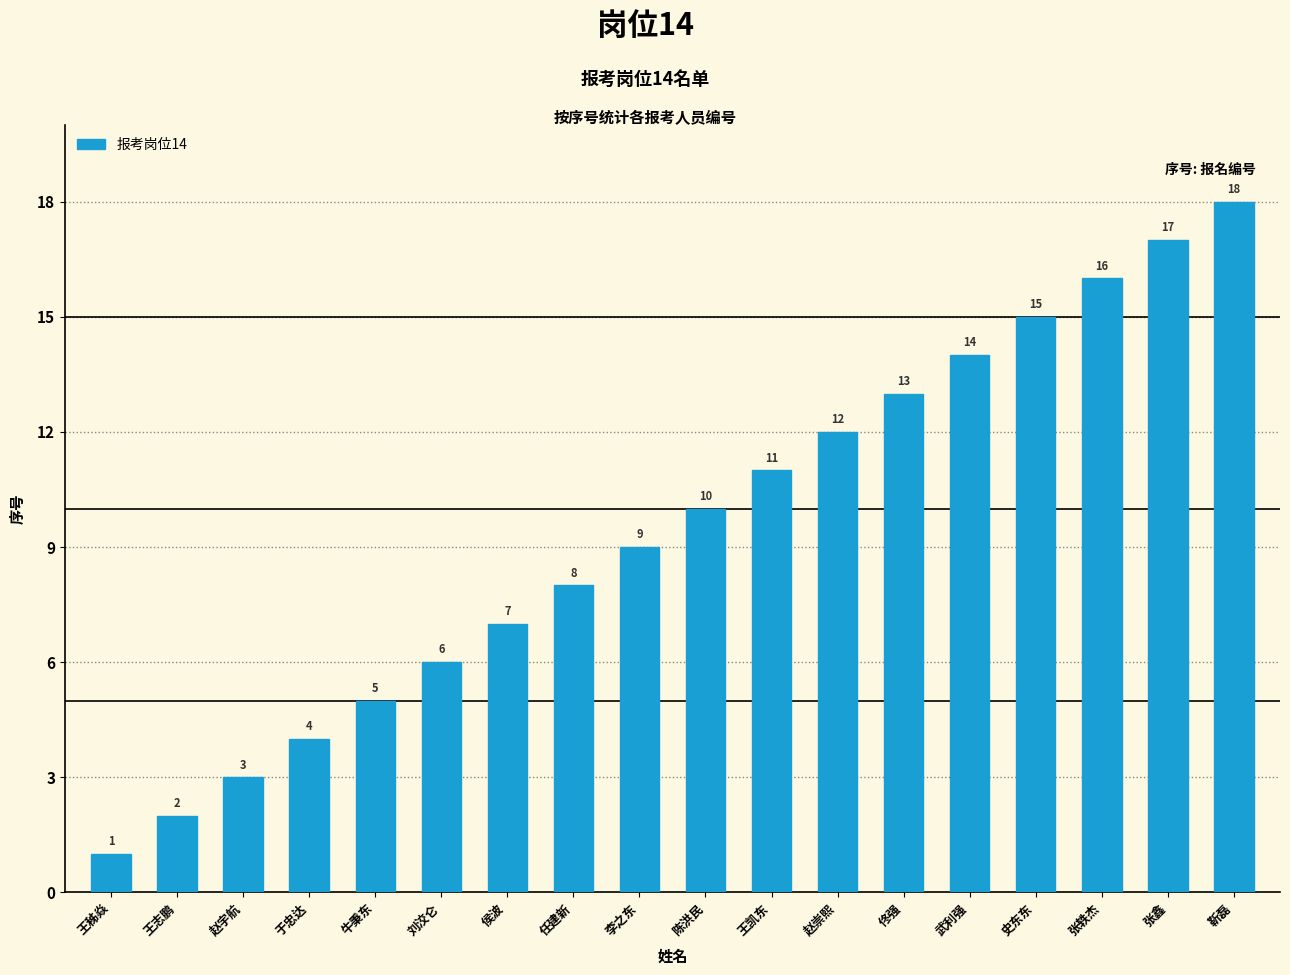

List the labels in order of value, largest first.

靳磊, 张鑫, 张轶杰, 史东东, 武利强, 佟强, 赵崇熙, 王凯东, 陈洪民, 李之东, 任建新, 侯波, 刘洨仑, 牛秉东, 于忠达, 赵宇航, 王志鹏, 王秭焱